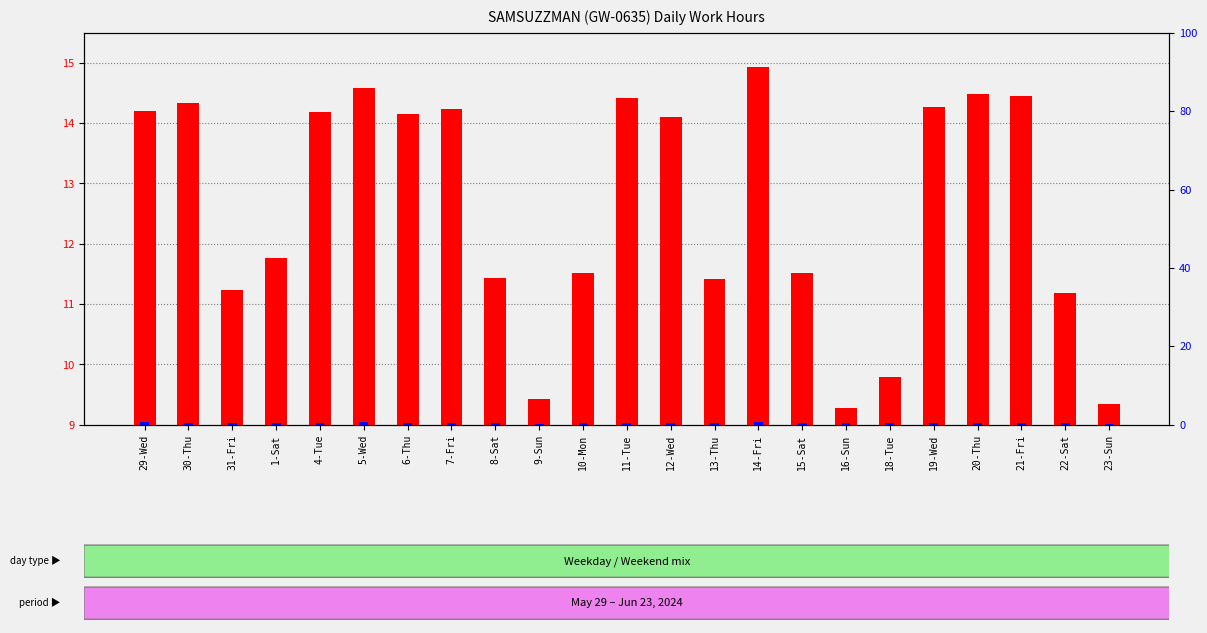

How many groups of bars are there?

23